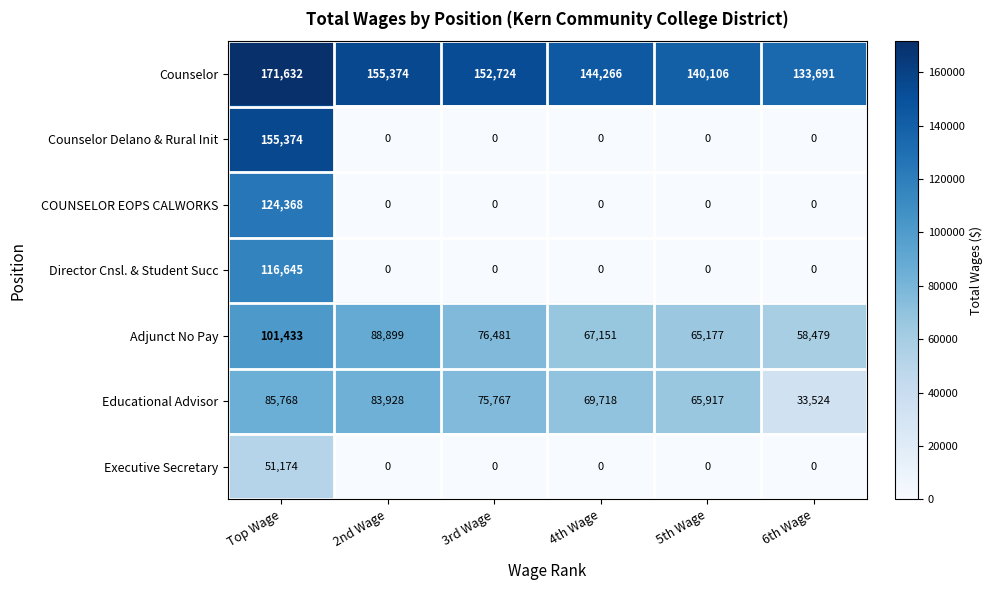

Is it true that Counselor Delano & Rural Init equals 49728 at 5th Wage?

False